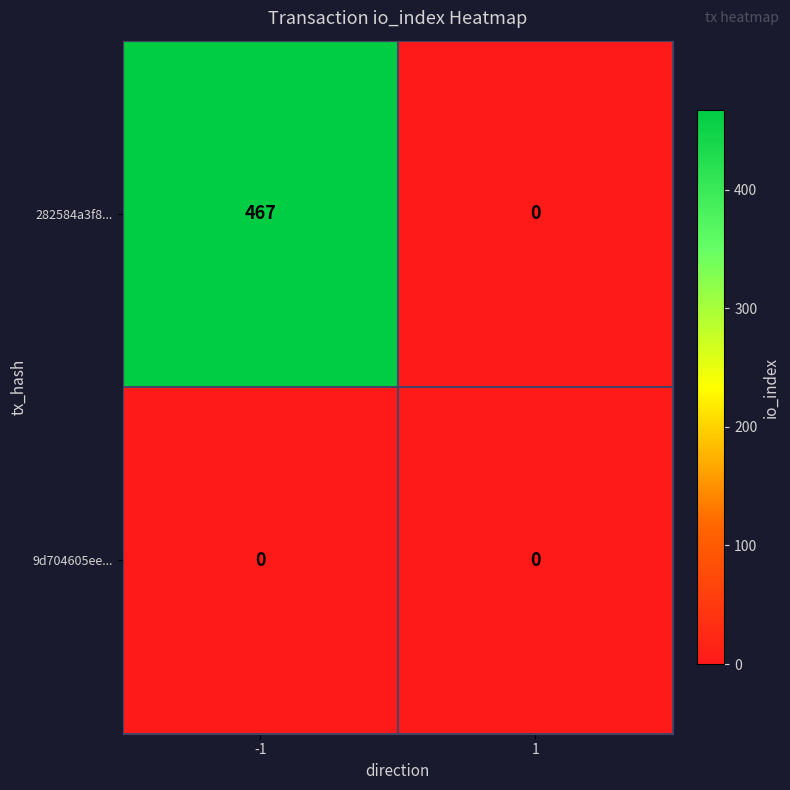

Read the 282584a3f8... value at -1, to the nearest 50.

450